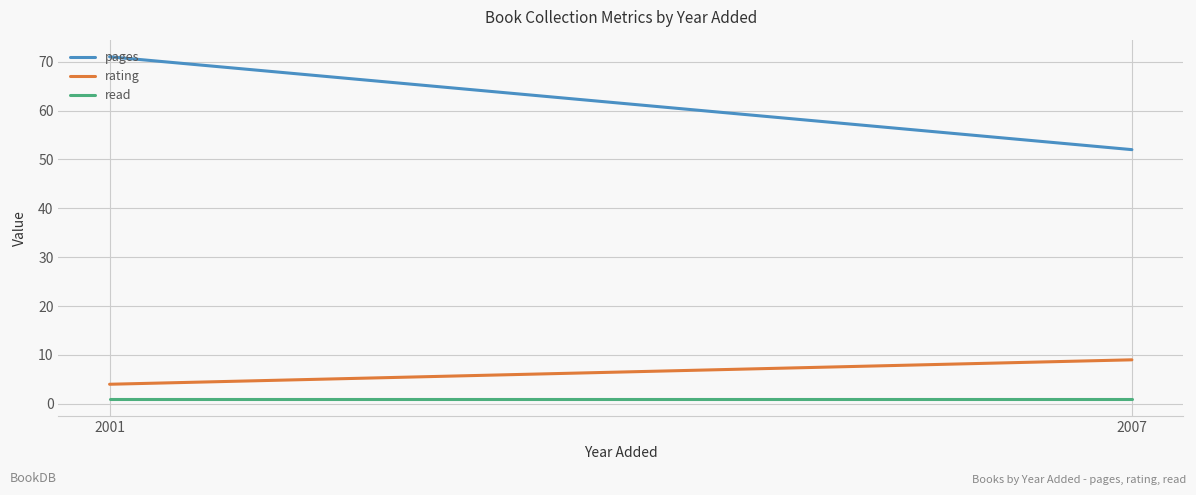

What is the total value across all series at 2001?

76